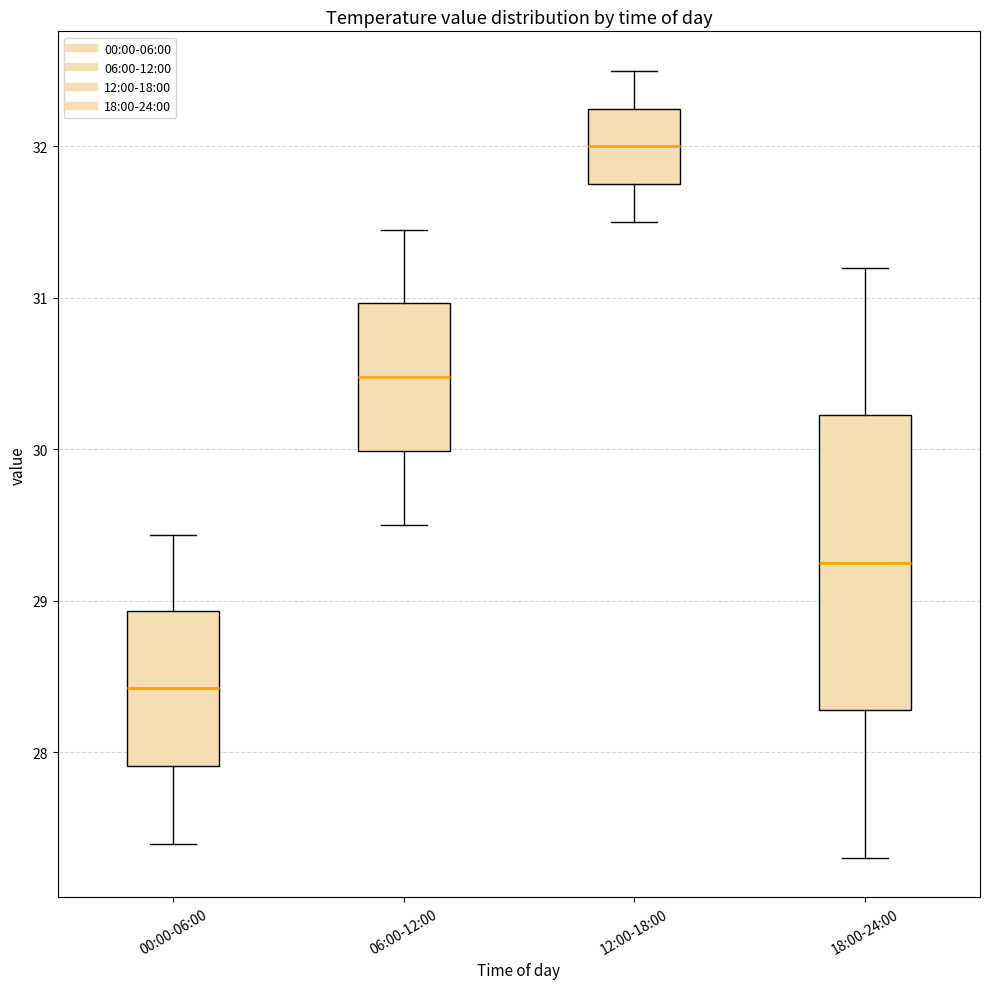

Reading left to right, transcribe this box plot: for each box, give where its median line is, the range the box spans, and where its two whiskers end, as read against the y-axis. The values are not printed on the chart, so give them approximately, as read against the axis.

00:00-06:00: median 28.4, box 27.9 to 28.9, whiskers 27.4 to 29.4
06:00-12:00: median 30.5, box 30.0 to 31.0, whiskers 29.5 to 31.5
12:00-18:00: median 32.0, box 31.8 to 32.3, whiskers 31.5 to 32.5
18:00-24:00: median 29.3, box 28.3 to 30.2, whiskers 27.3 to 31.2